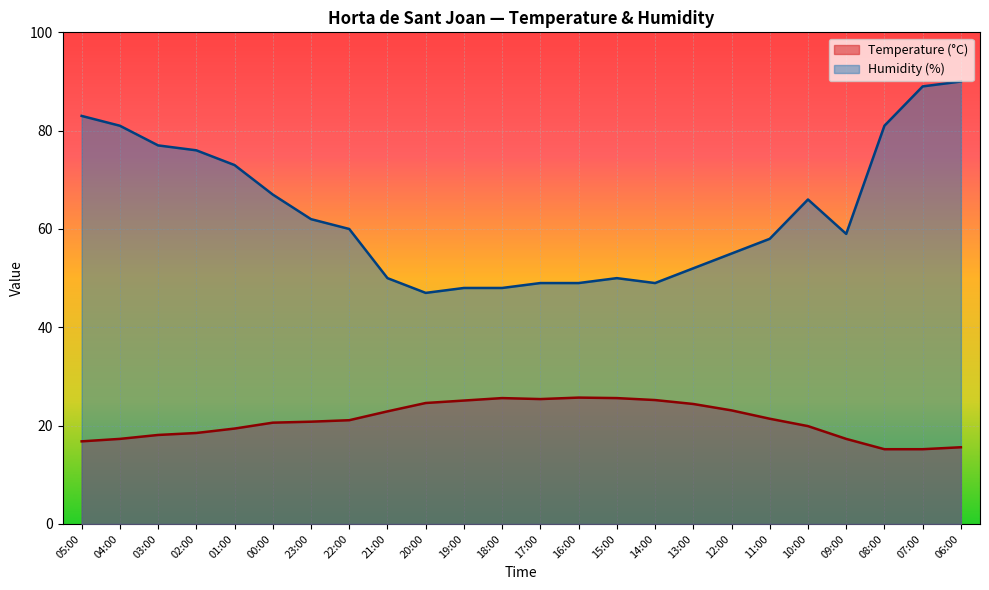

How many data points in Humidity (%) are less than 60?

12